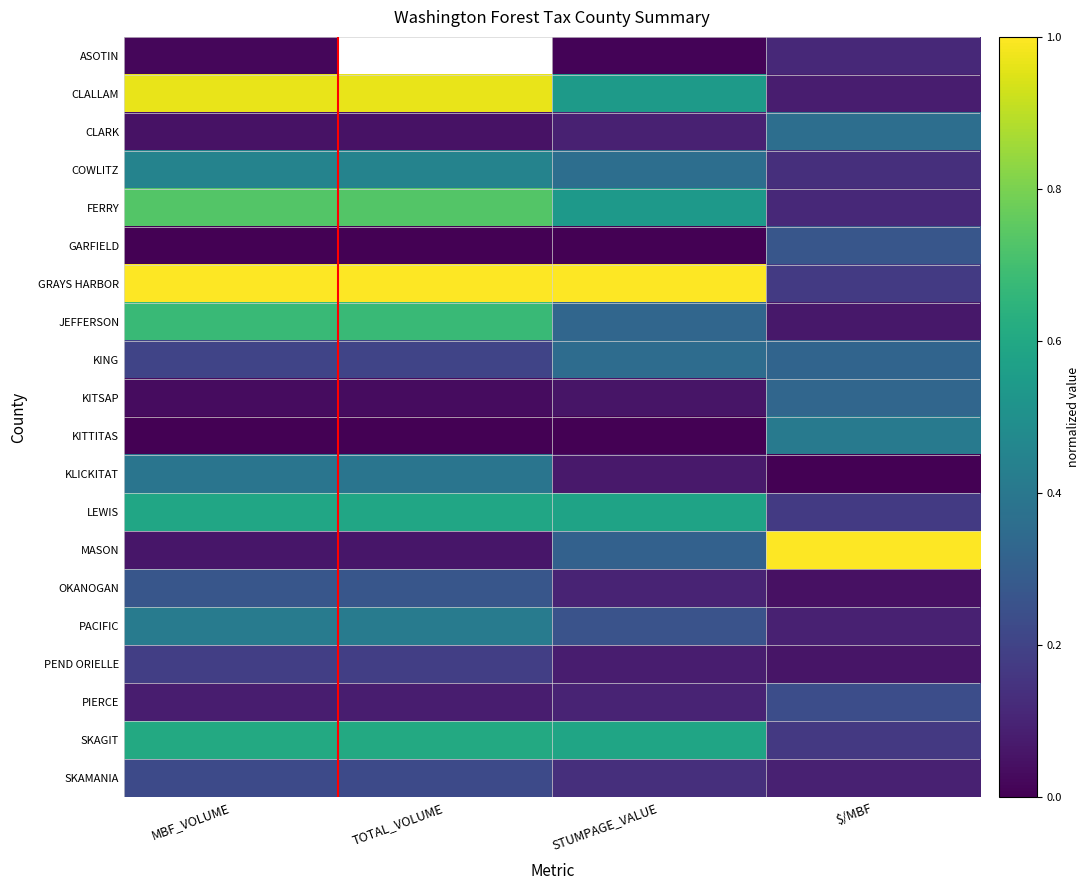

What is the total value across all series at $/MBF?

4.2